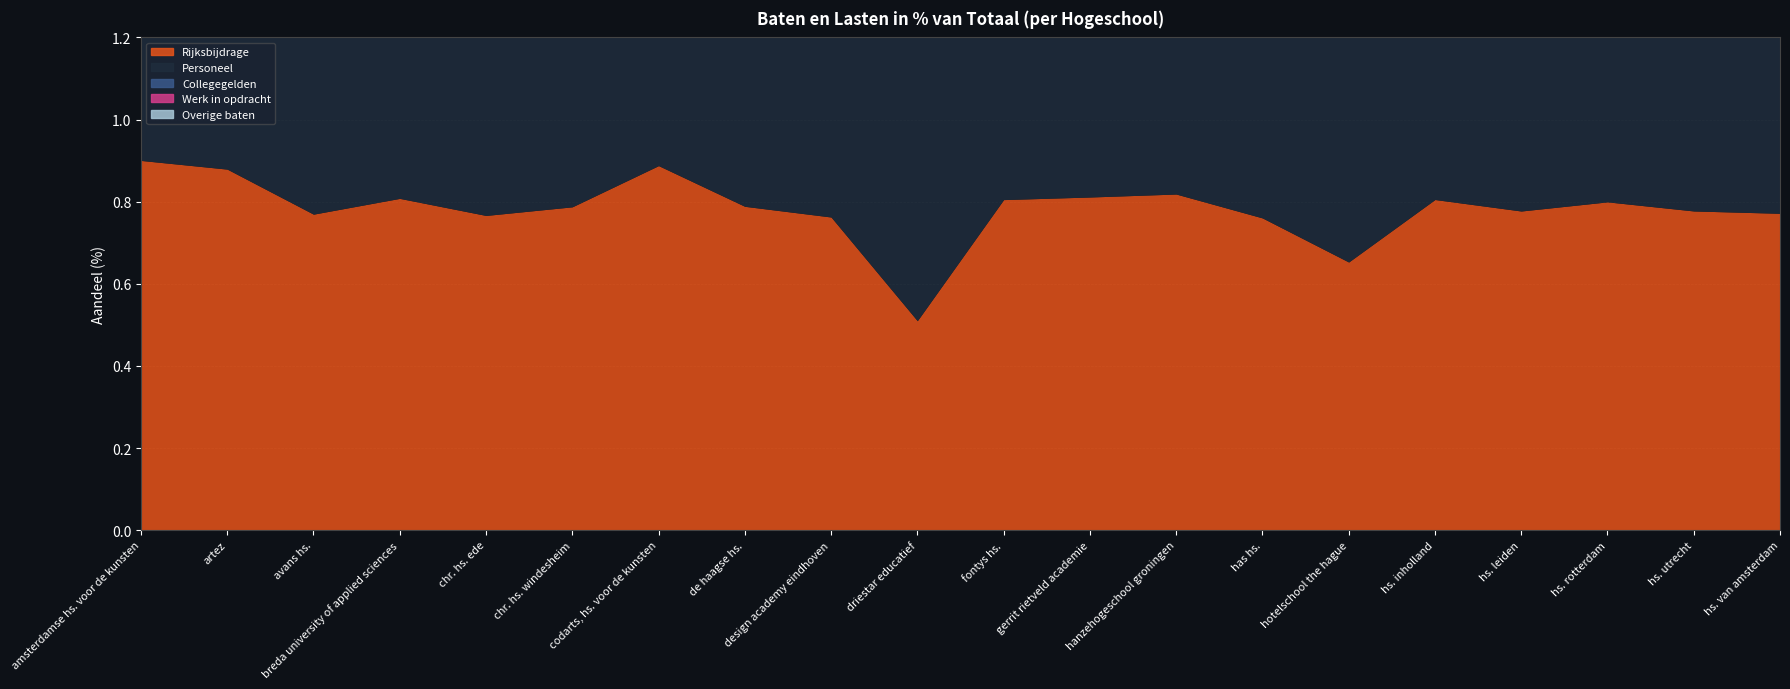

Which category has the highest value across all series?

amsterdamse hs. voor de kunsten